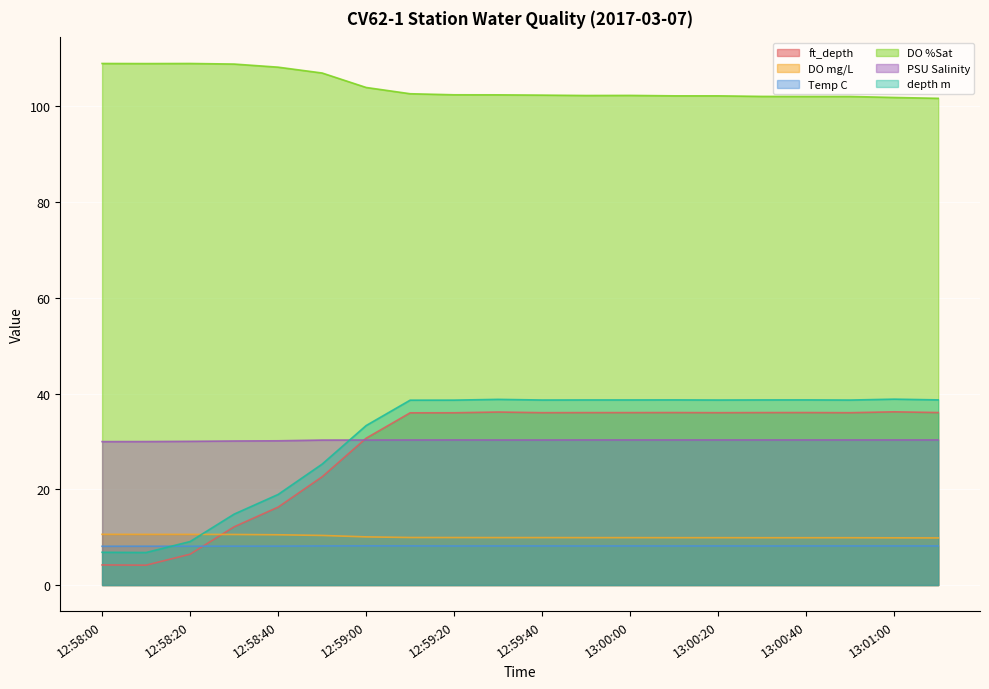

Reading right to left, list all the values displayed in this chart.

ft_depth: 13:01:10=36.0	13:01:00=36.2	13:00:50=36.0	13:00:40=36.0	13:00:30=36.0	13:00:20=36.0	13:00:10=36.0	13:00:00=36.0	12:59:50=36.0	12:59:40=36.0	12:59:30=36.1	12:59:20=36.0	12:59:10=36.0	12:59:00=30.7	12:58:50=22.6	12:58:40=16.3	12:58:30=12.2	12:58:20=6.4	12:58:10=4.2	12:58:00=4.2
DO mg/L: 13:01:10=9.8	13:01:00=9.9	13:00:50=9.9	13:00:40=9.9	13:00:30=9.9	13:00:20=9.9	13:00:10=9.9	13:00:00=9.9	12:59:50=9.9	12:59:40=9.9	12:59:30=9.9	12:59:20=9.9	12:59:10=9.9	12:59:00=10.1	12:58:50=10.4	12:58:40=10.5	12:58:30=10.6	12:58:20=10.6	12:58:10=10.6	12:58:00=10.6
Temp C: 13:01:10=8.2	13:01:00=8.2	13:00:50=8.2	13:00:40=8.2	13:00:30=8.2	13:00:20=8.2	13:00:10=8.2	13:00:00=8.2	12:59:50=8.2	12:59:40=8.2	12:59:30=8.2	12:59:20=8.2	12:59:10=8.2	12:59:00=8.2	12:58:50=8.2	12:58:40=8.1	12:58:30=8.1	12:58:20=8.1	12:58:10=8.1	12:58:00=8.1
DO %Sat: 13:01:10=101.7	13:01:00=101.8	13:00:50=102.1	13:00:40=102.1	13:00:30=102.1	13:00:20=102.2	13:00:10=102.2	13:00:00=102.3	12:59:50=102.3	12:59:40=102.3	12:59:30=102.4	12:59:20=102.4	12:59:10=102.6	12:59:00=103.9	12:58:50=107.0	12:58:40=108.2	12:58:30=108.8	12:58:20=109.0	12:58:10=108.9	12:58:00=109.0
PSU Salinity: 13:01:10=30.3	13:01:00=30.3	13:00:50=30.3	13:00:40=30.3	13:00:30=30.3	13:00:20=30.3	13:00:10=30.3	13:00:00=30.3	12:59:50=30.3	12:59:40=30.3	12:59:30=30.3	12:59:20=30.3	12:59:10=30.3	12:59:00=30.3	12:58:50=30.3	12:58:40=30.1	12:58:30=30.1	12:58:20=30.0	12:58:10=30.0	12:58:00=30.0
depth m: 13:01:10=38.7	13:01:00=38.8	13:00:50=38.6	13:00:40=38.7	13:00:30=38.7	13:00:20=38.6	13:00:10=38.7	13:00:00=38.7	12:59:50=38.7	12:59:40=38.6	12:59:30=38.8	12:59:20=38.6	12:59:10=38.6	12:59:00=33.3	12:58:50=25.3	12:58:40=18.9	12:58:30=14.8	12:58:20=9.1	12:58:10=6.8	12:58:00=6.8